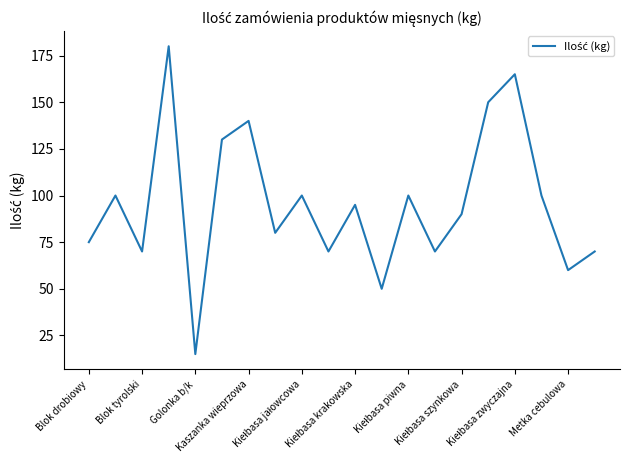

What is the maximum value shown in the chart?

180